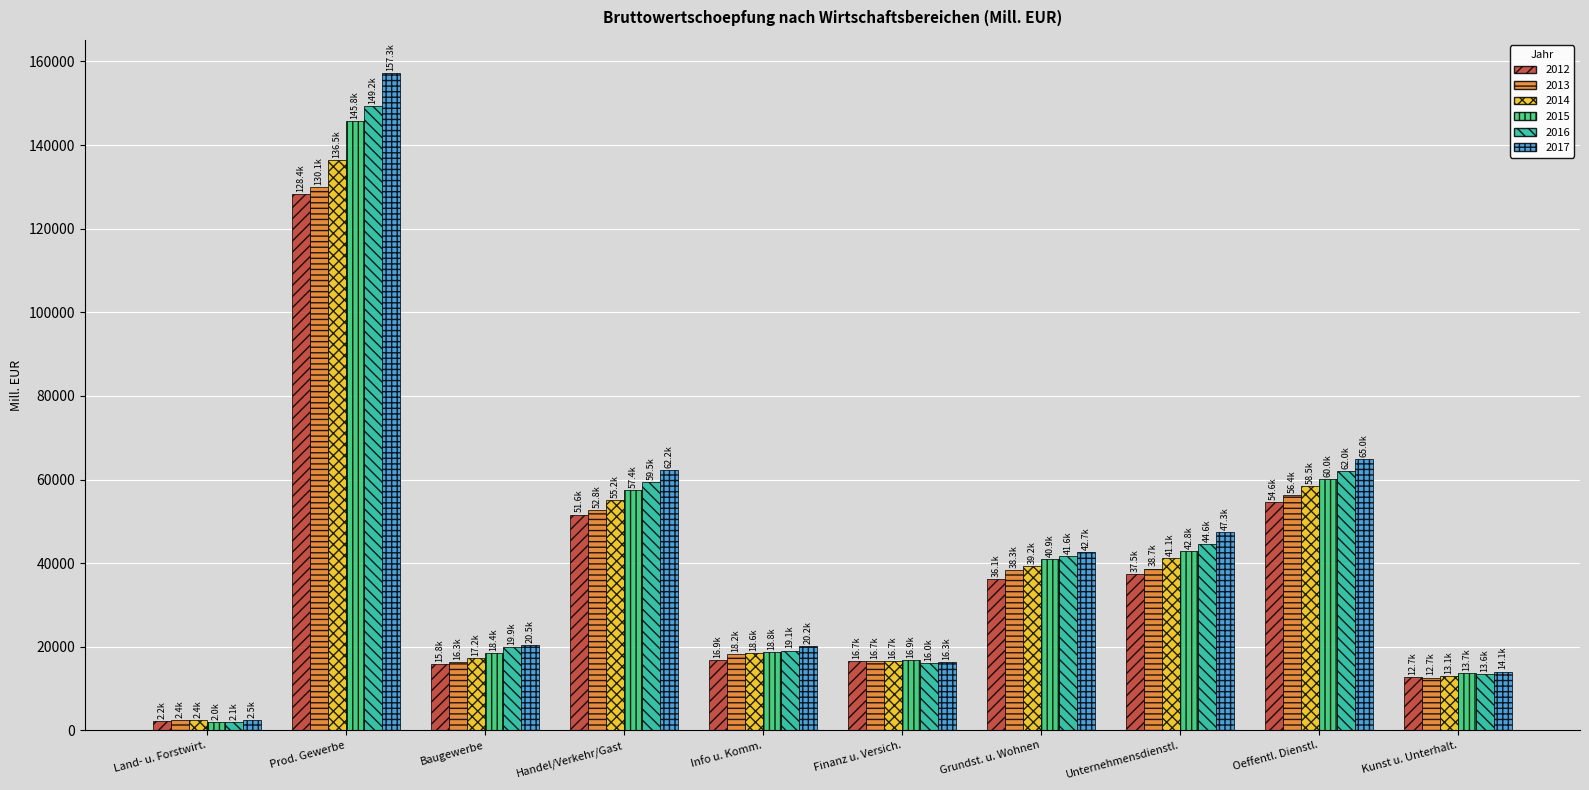

What is the label of the 3rd bar from the left?

Baugewerbe